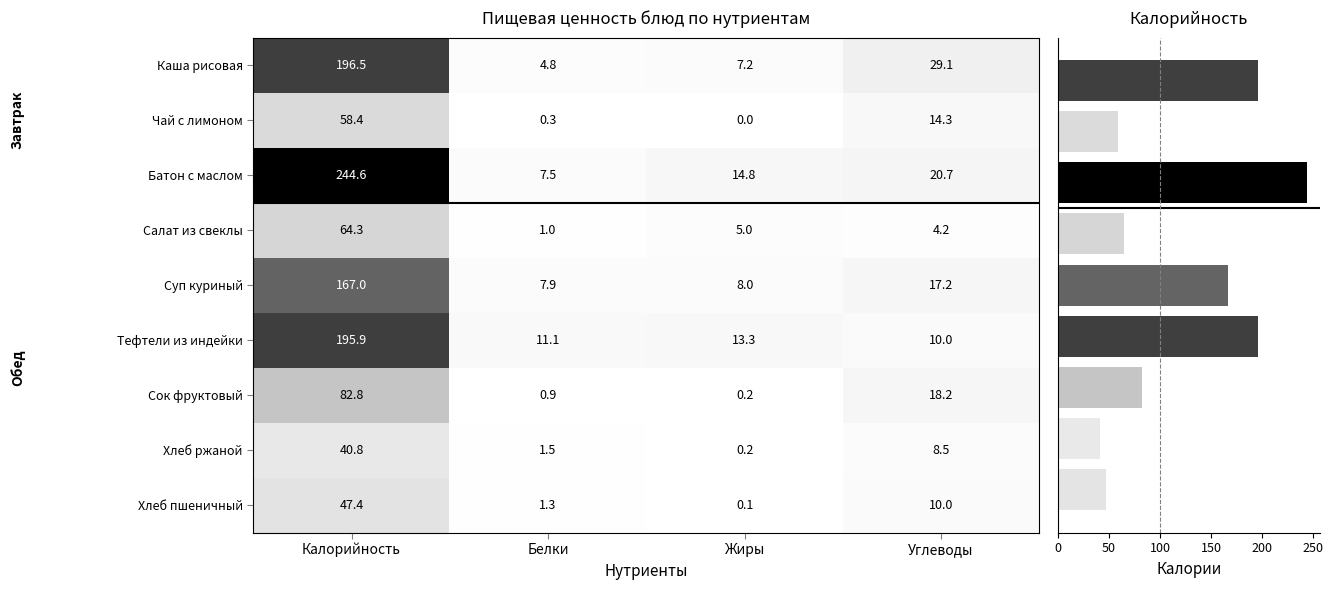

The value of Хлеб пшеничный at Калорийность is 10.4. True or false?

False